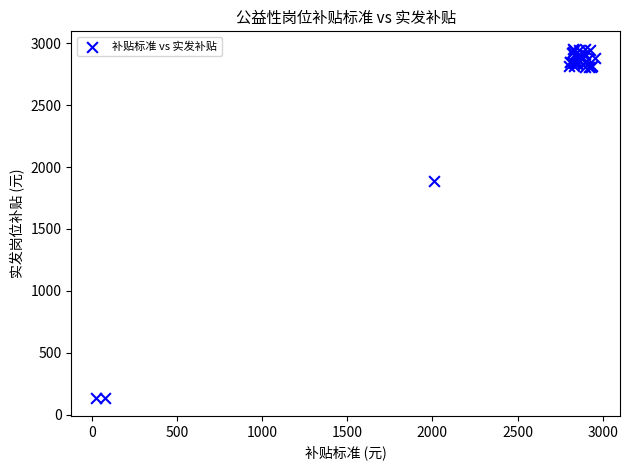

What Y value in the scatter plot is closest to 1542?

1887.3